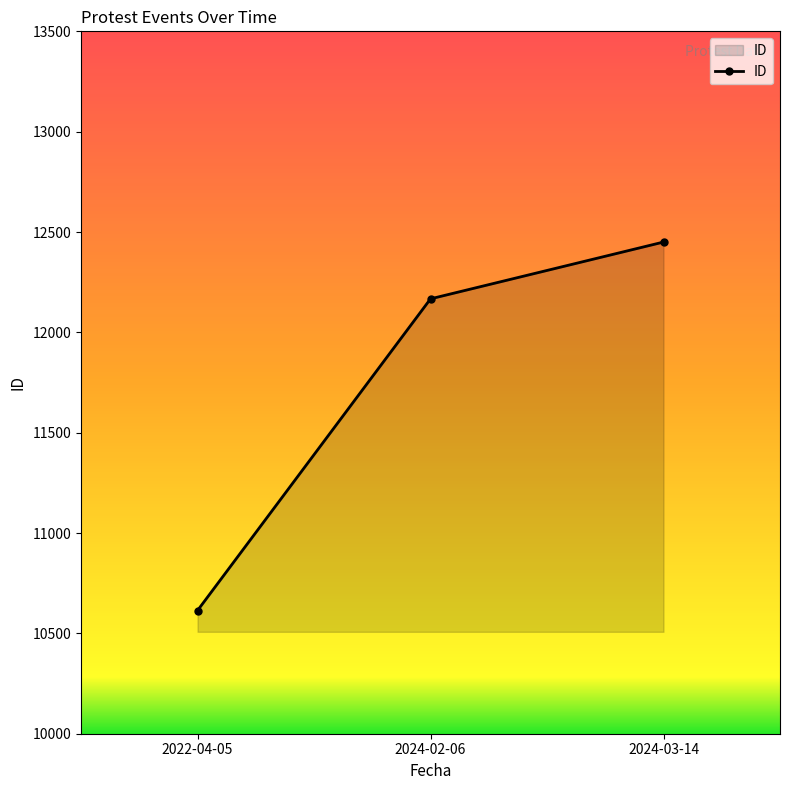

Reading right to left, extract all data points from this chart.

2024-03-14=12450	2024-02-06=12167	2022-04-05=10614